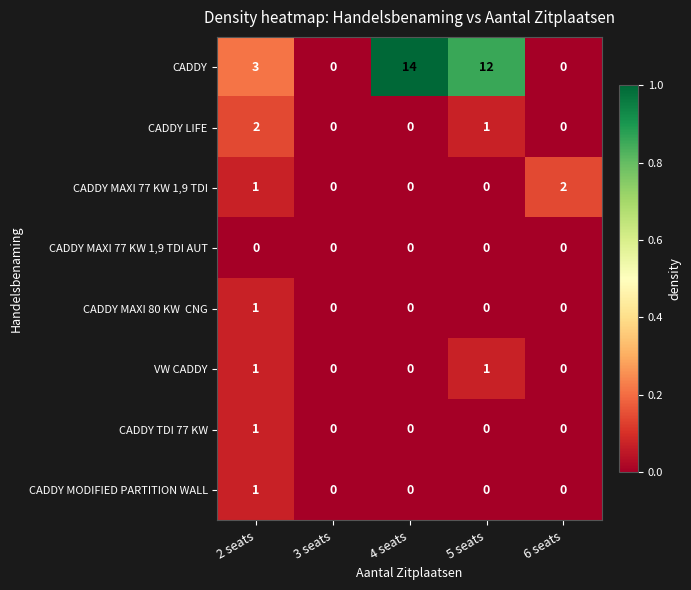

What is the highest value of the CADDY series?

14